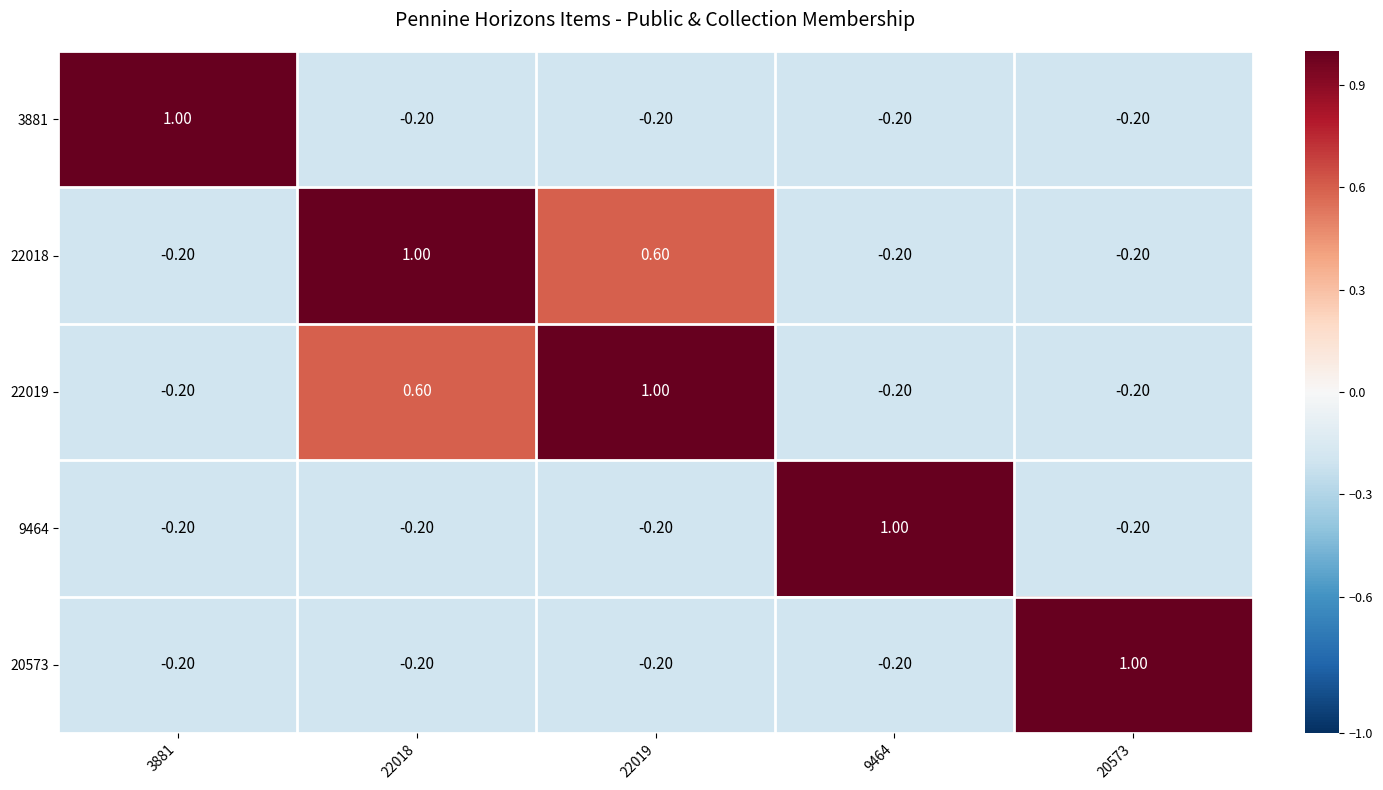

What is the spread (max minus min) of values at 20573?

1.2